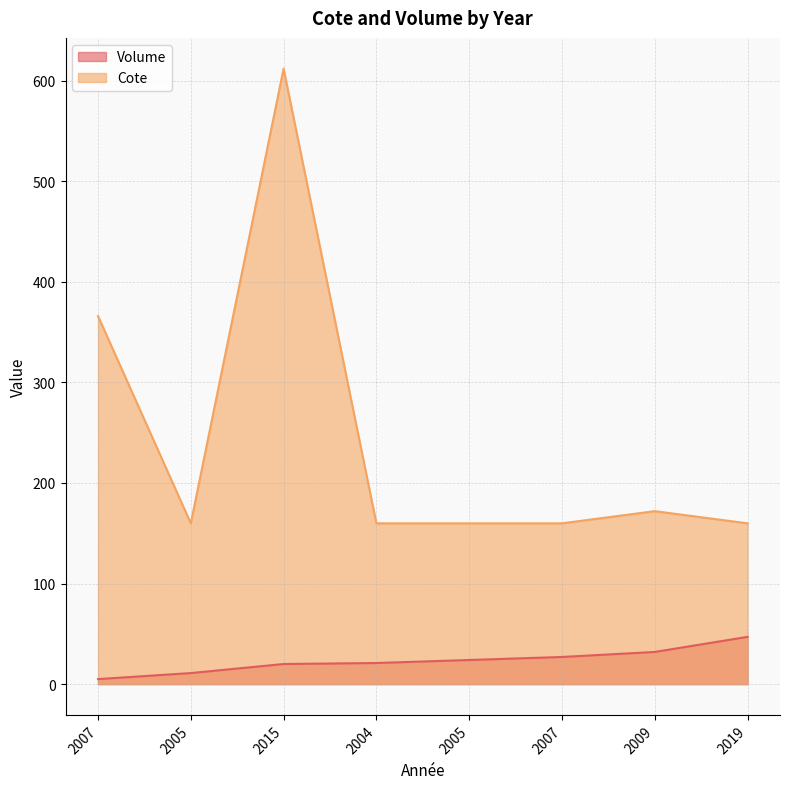

Reading left to right, what are all the values shown in this chart?

Volume: 5.0	11.0	20.0	21.0	24.0	27.0	32.0	47.0
Cote: 366.0	159.9	612.0	159.9	159.9	159.9	172.0	159.9